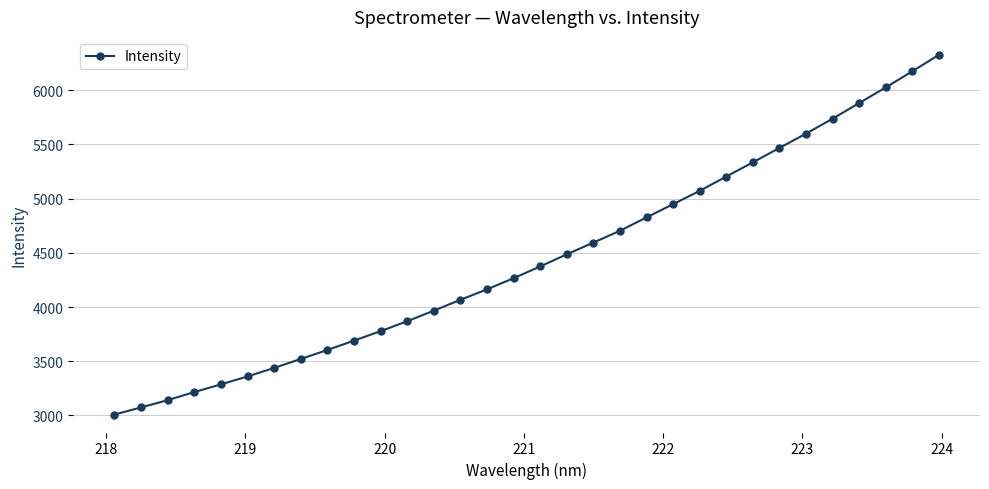

How many data points are less than 4374?

16